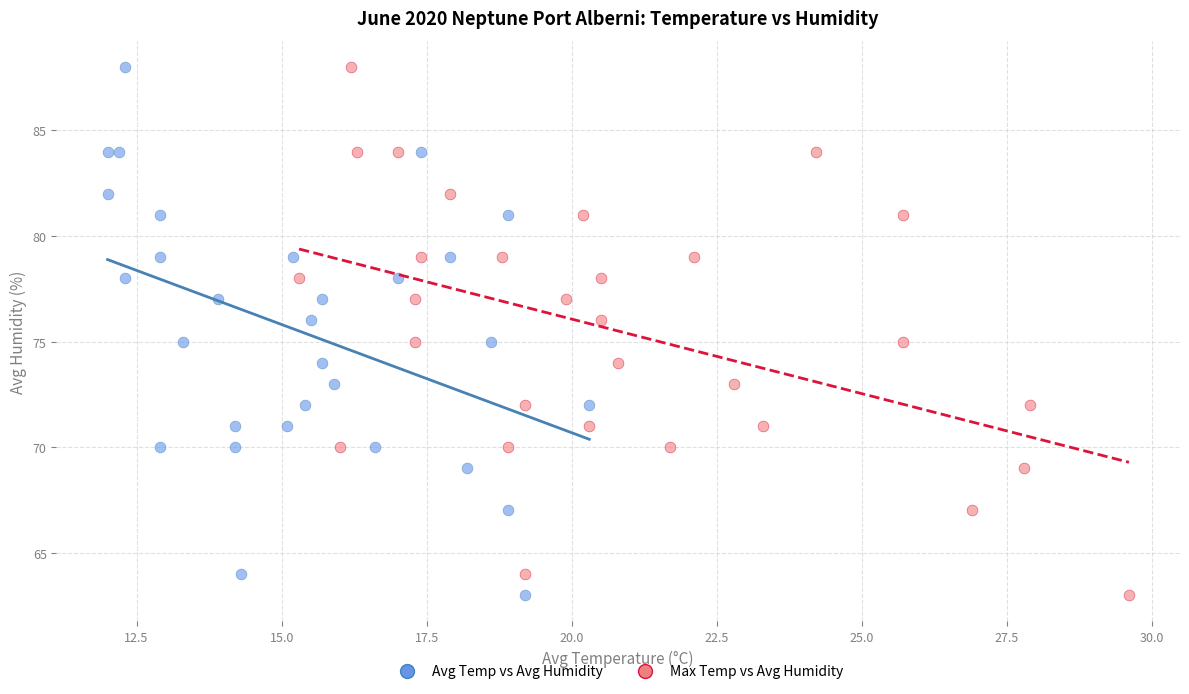

What are all the series names shown in the legend?

Avg Temp vs Avg Humidity, Max Temp vs Avg Humidity